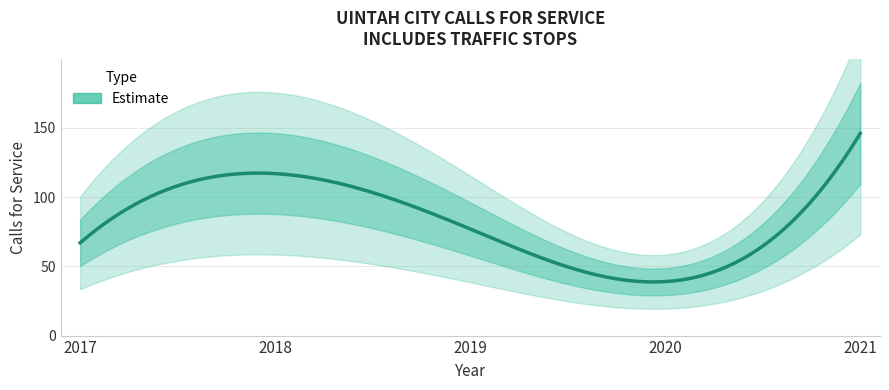

At which label does the data first exceed 77?

2018